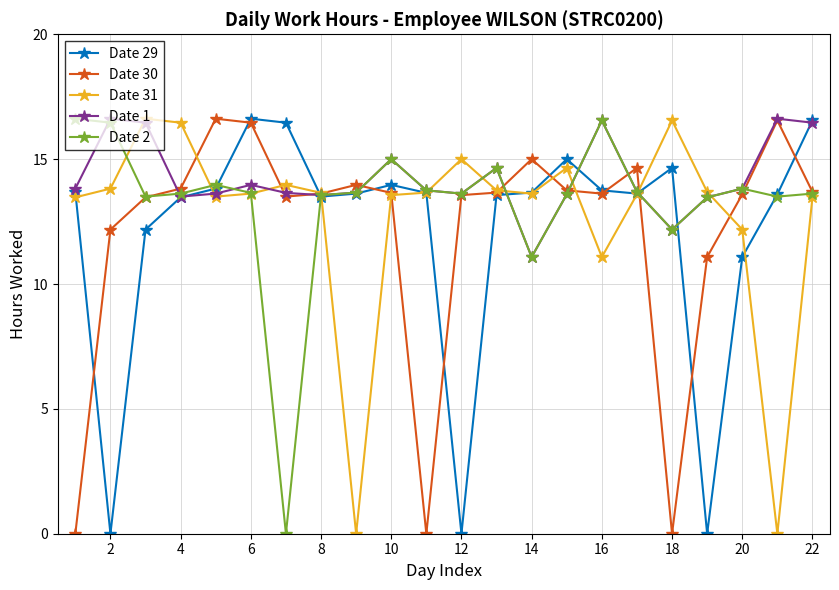

What is the value of the Date 1 point at the 9th from the left?

13.7